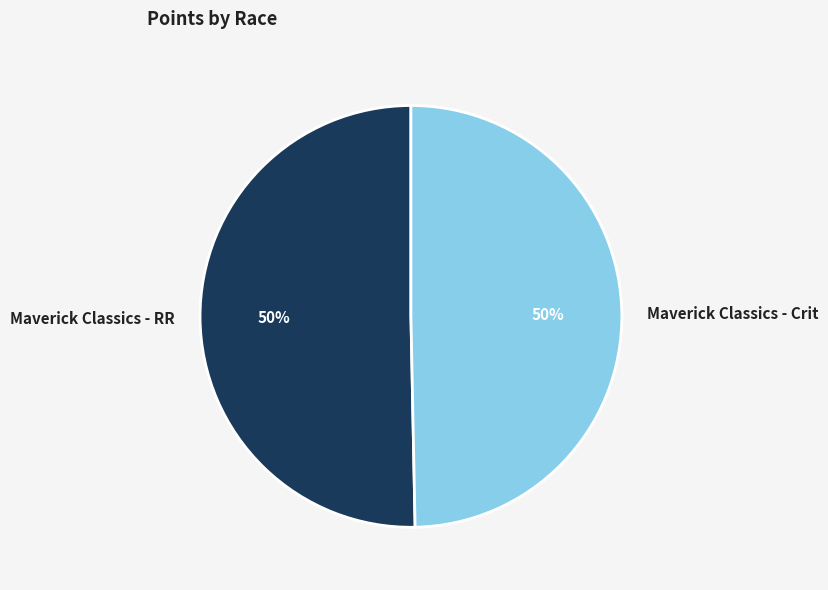

Is the sum of Maverick Classics - Crit and Maverick Classics - RR greater than half?

Yes